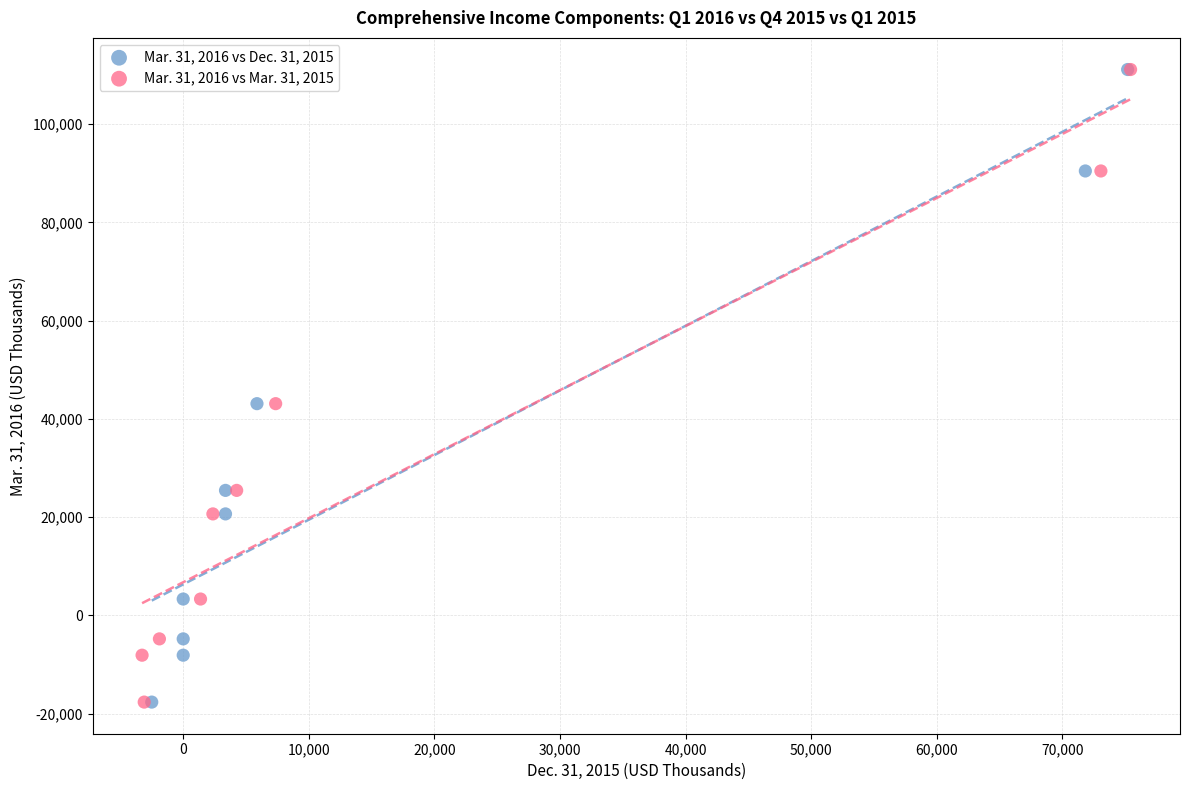

What are all the series names shown in the legend?

Mar. 31, 2016 vs Dec. 31, 2015, Mar. 31, 2016 vs Mar. 31, 2015